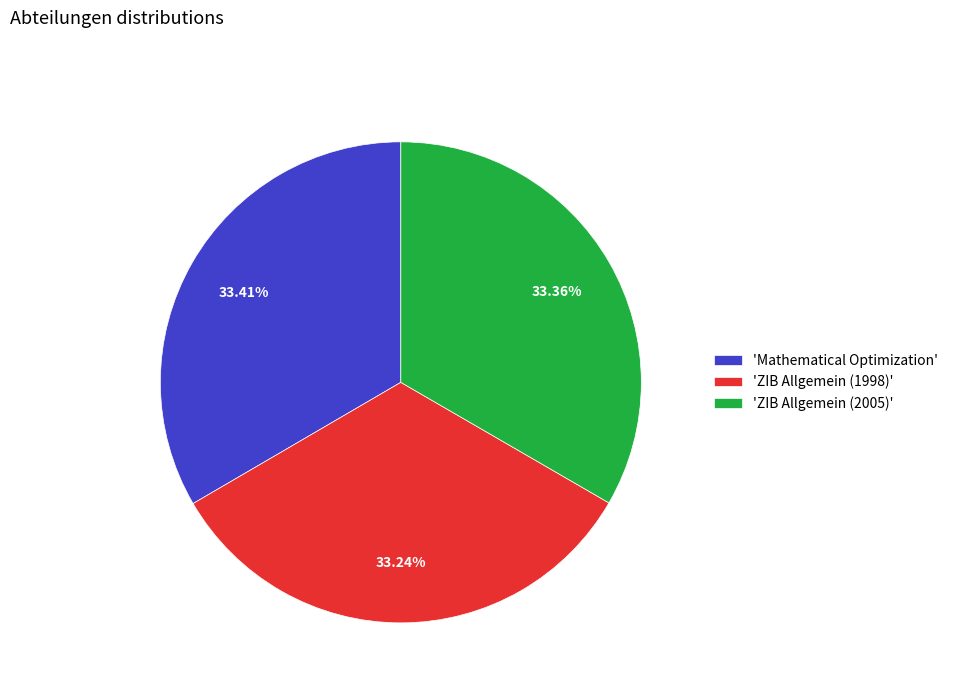

Is 'ZIB Allgemein (1998)' the majority of the pie?

No